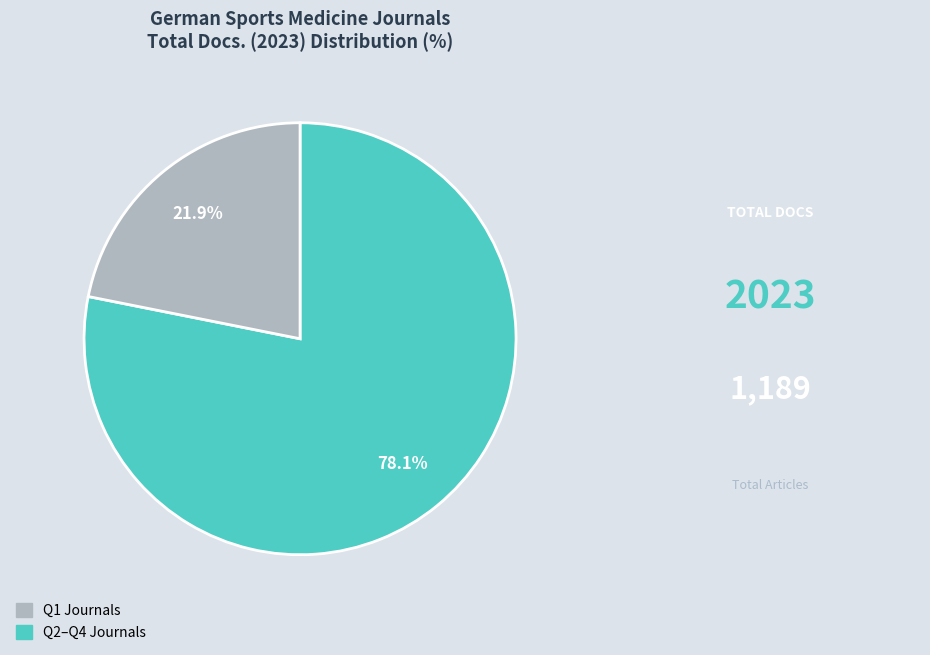

How many slices are in this pie chart?

2